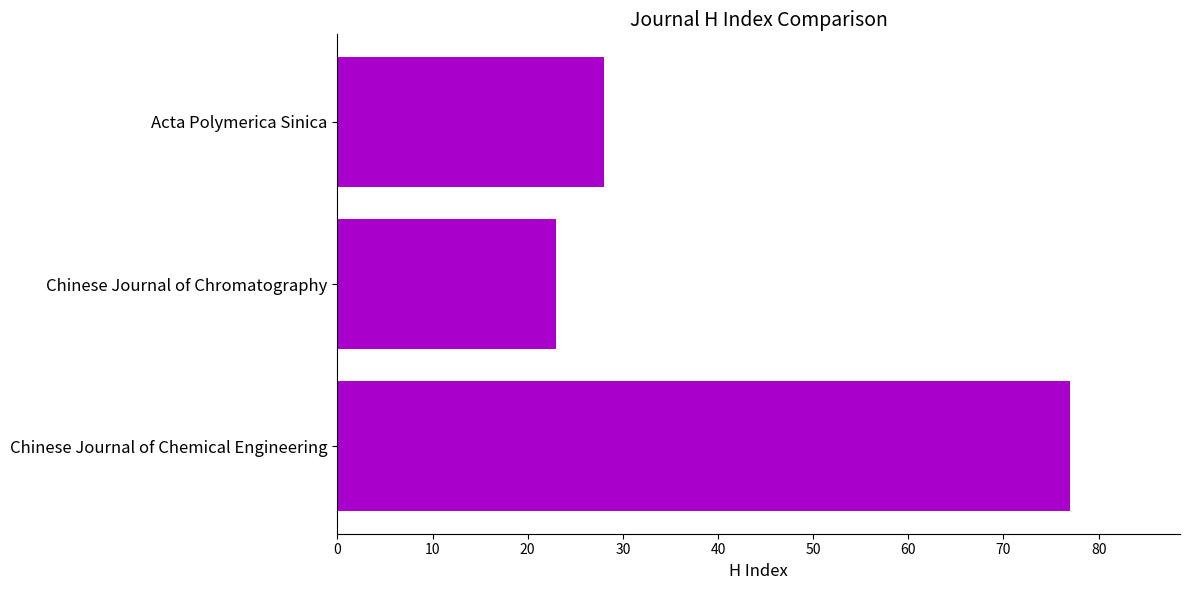

Reading bottom to top, what are all the values shown in this chart?

Chinese Journal of Chemical Engineering=77	Chinese Journal of Chromatography=23	Acta Polymerica Sinica=28